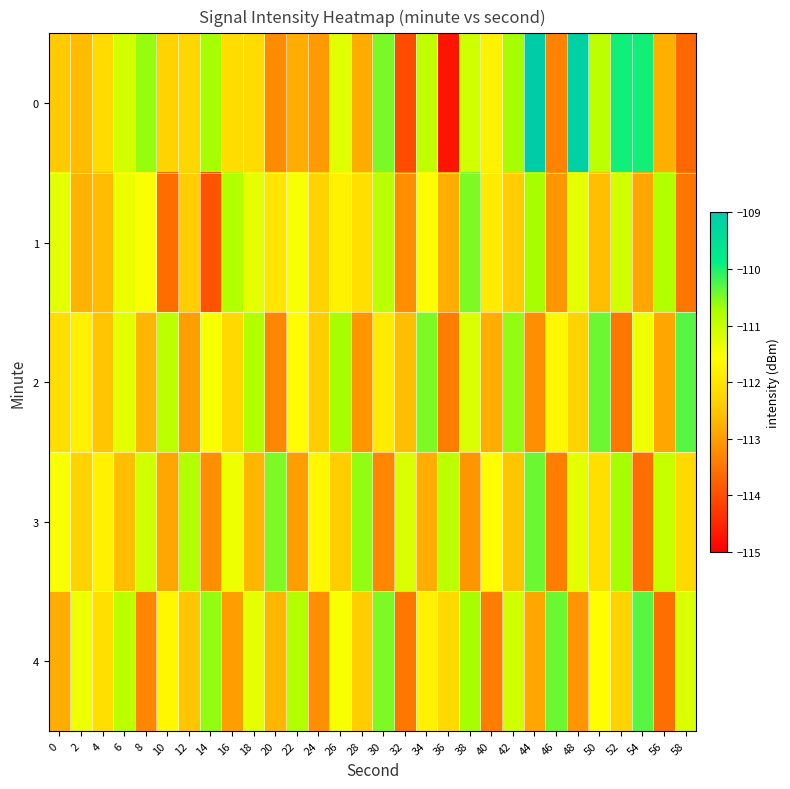

What is the difference between the highest and lowest values at 16?

2.2